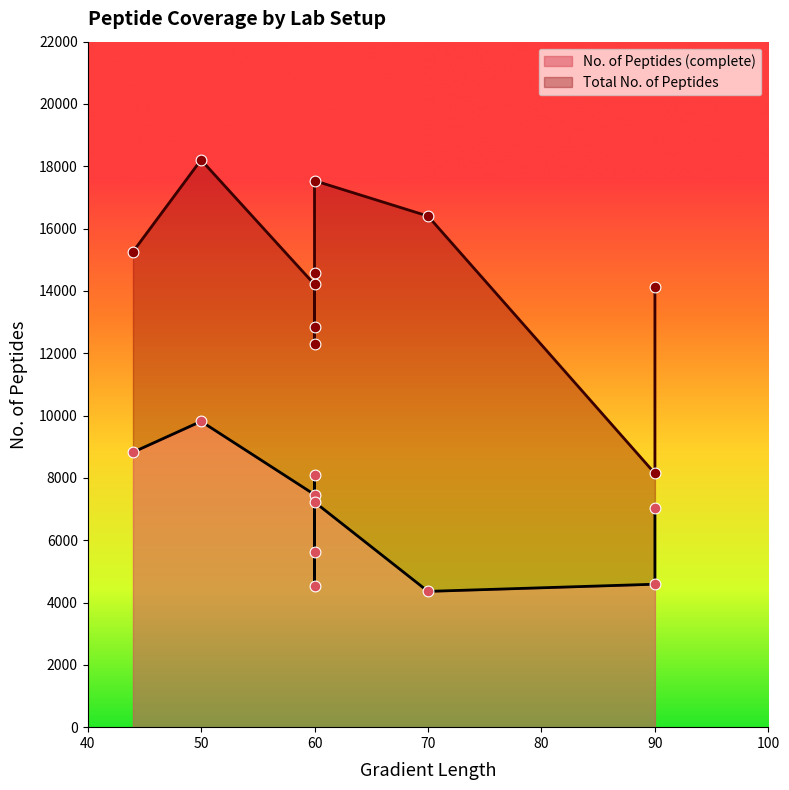

Which series has the largest total across all categories?

Total No. of Peptides